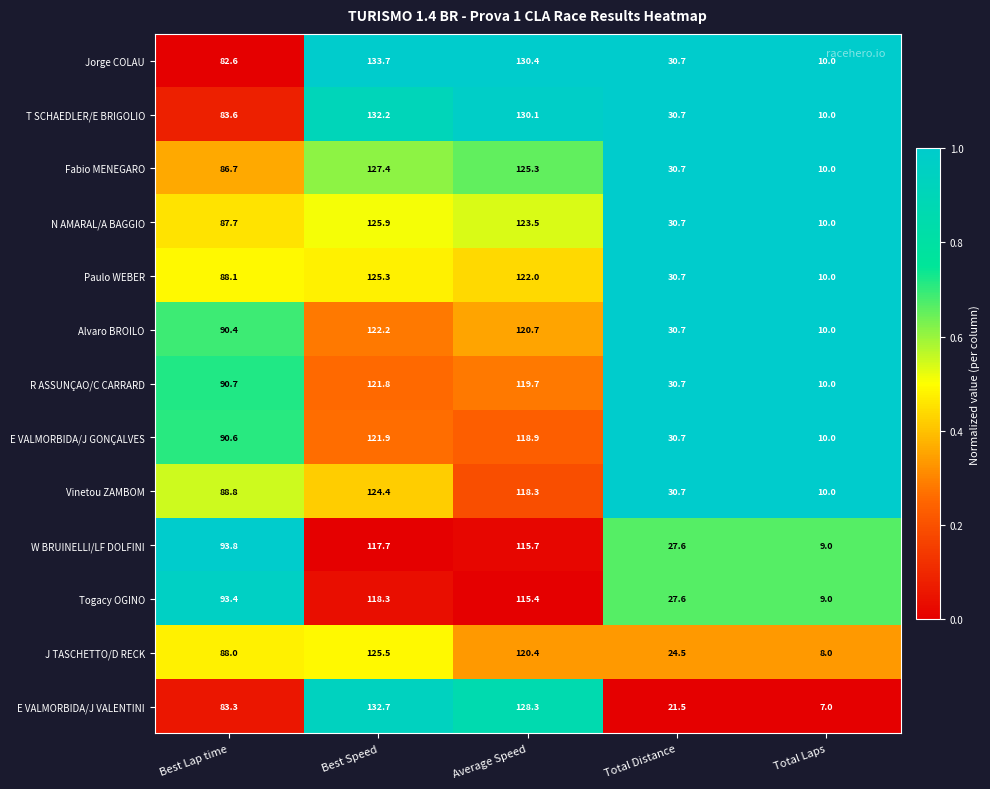

The N AMARAL/A BAGGIO series shows 10.0 at Total Laps. True or false?

True